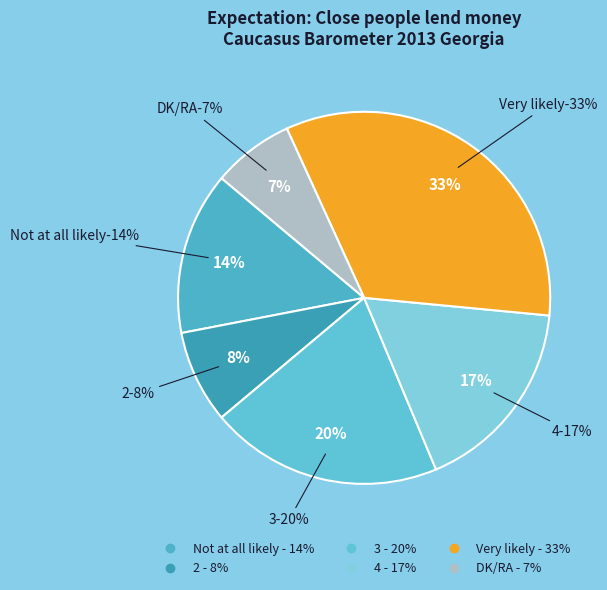

To the nearest percent, what percentage of the pie is 4?

17%